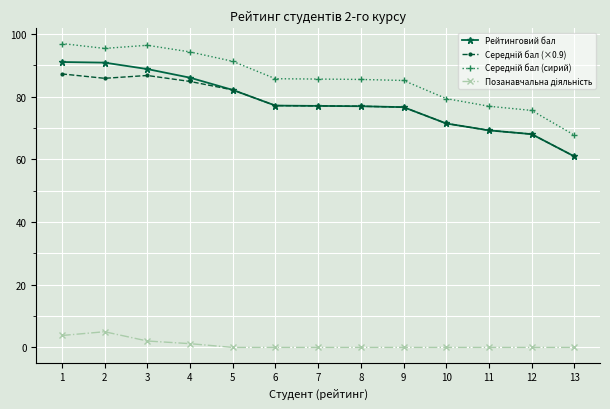

Is this an area chart (filled region under the line)?

No